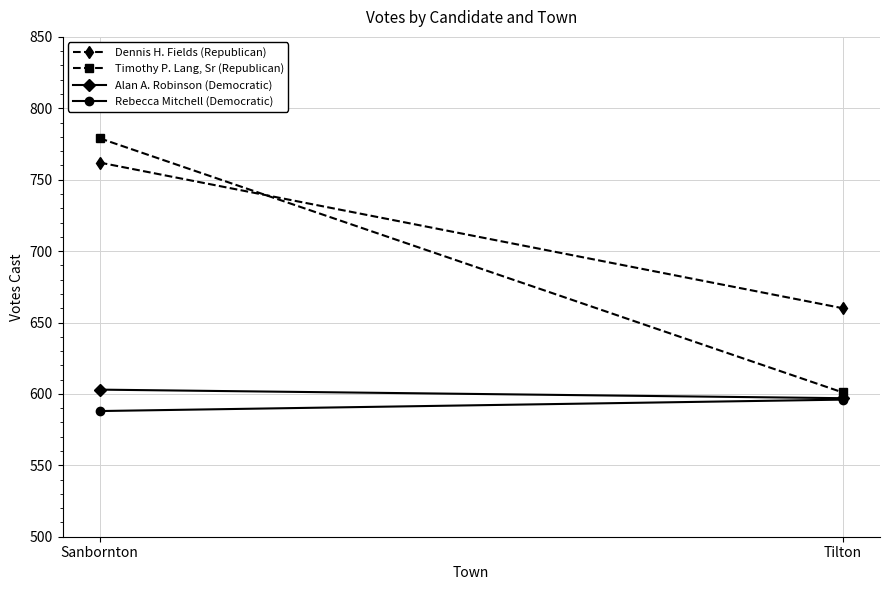

What is the sum of the Alan A. Robinson (Democratic) values at Tilton and Sanbornton?

1200